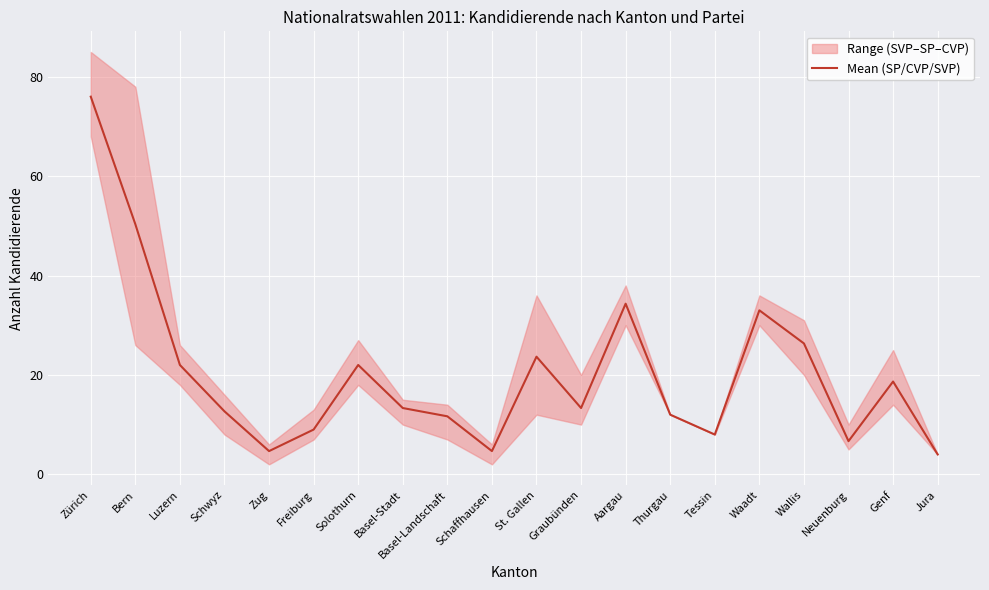

Count the number of categories in the chart.

20